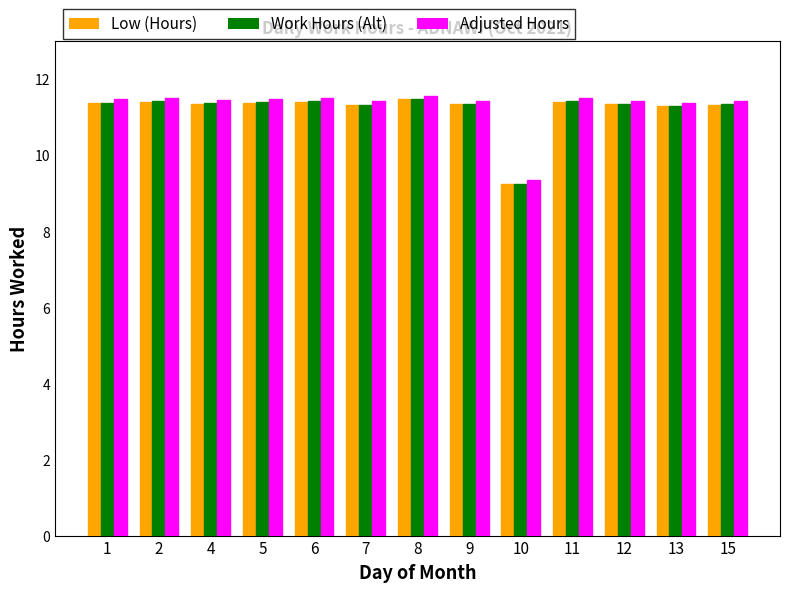

The value of Low (Hours) at 15 is 18.7. True or false?

False